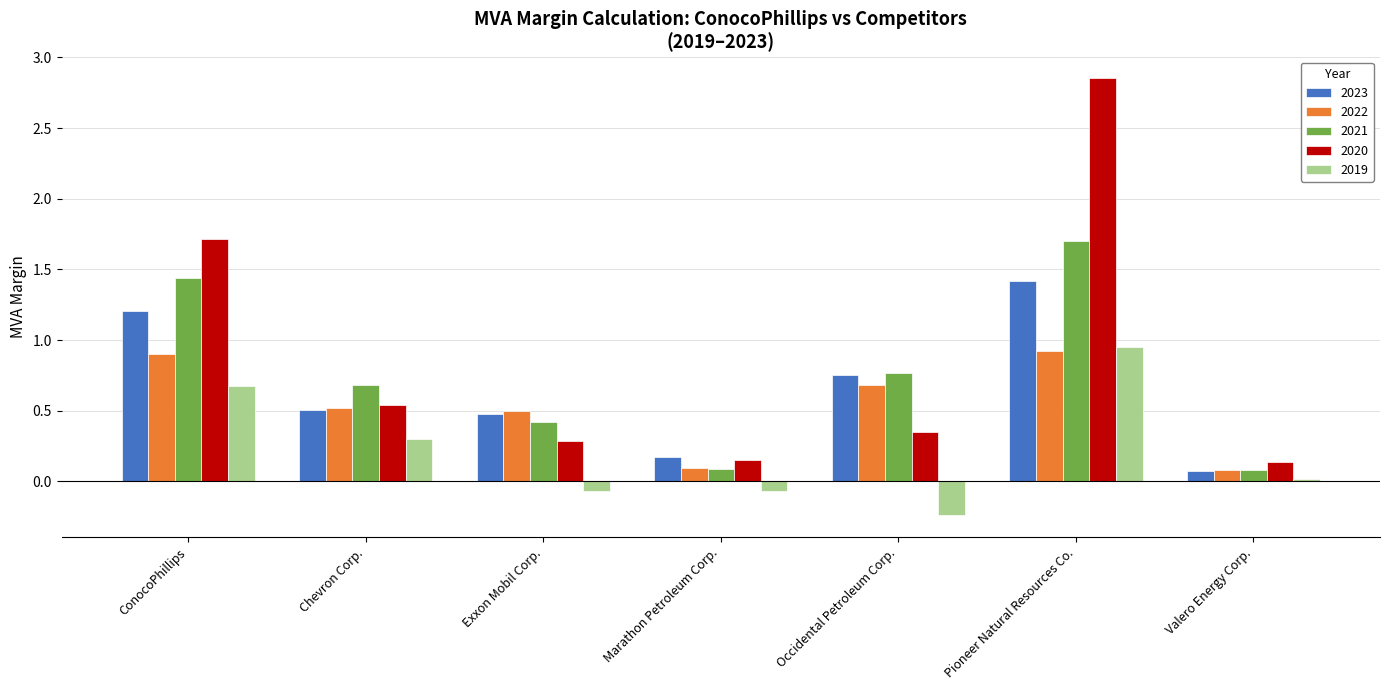

How many bars are there in total?

35